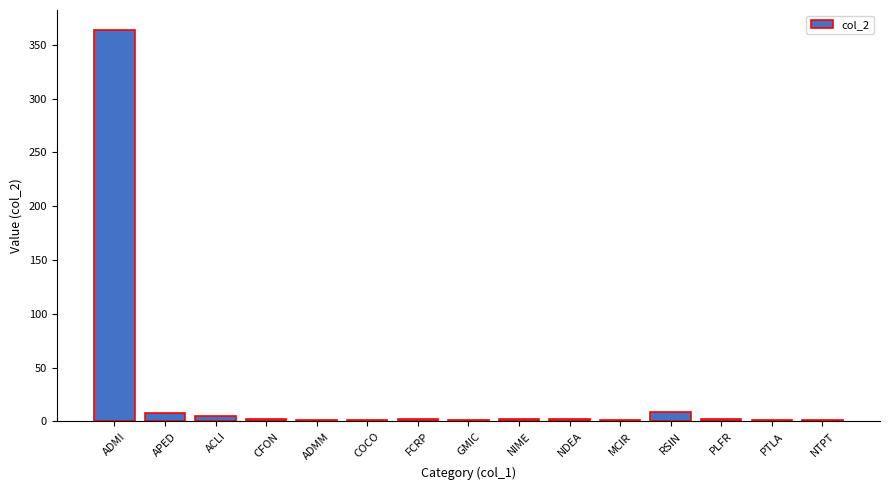

What is the greatest value displayed?

364